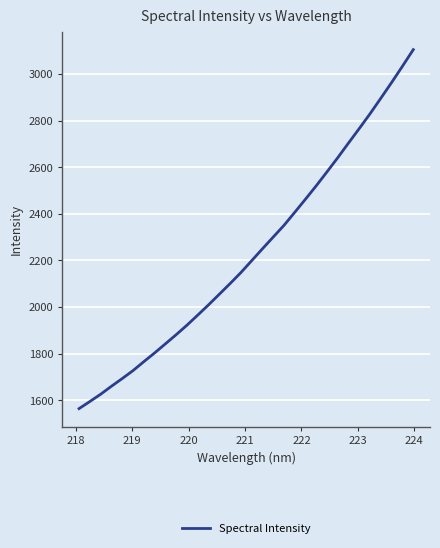

What is the smallest value displayed?

1564.0